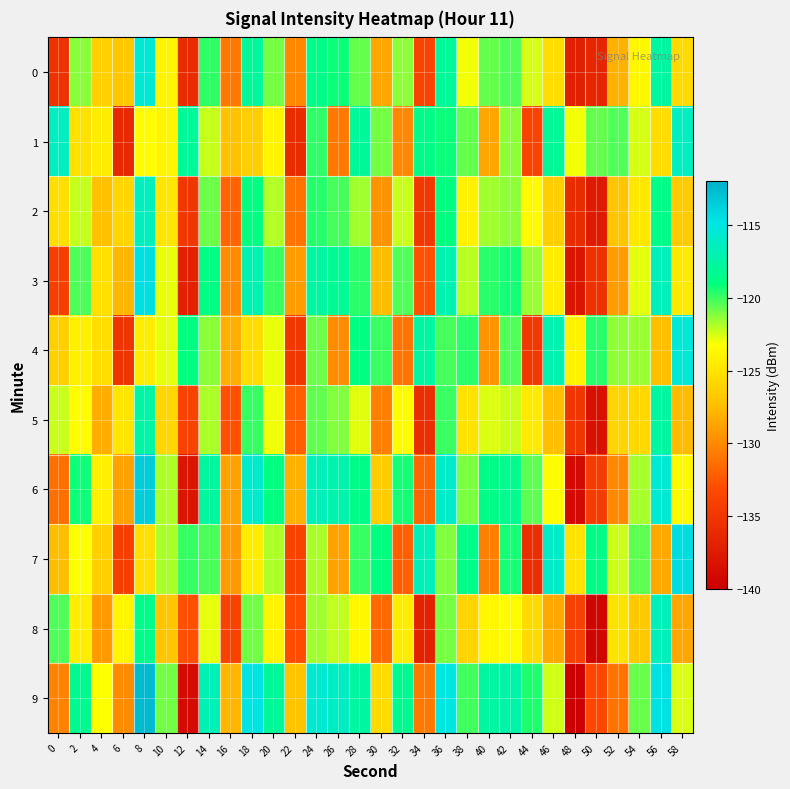

Reading left to right, list all the values displayed in this chart.

0: 0=-135.3	2=-121.3	4=-126.2	6=-126.8	8=-115.5	10=-123.9	12=-135.9	14=-119.8	16=-130.8	18=-117.9	20=-120.9	22=-130.1	24=-118.6	26=-119.2	28=-120.7	30=-128.5	32=-121.3	34=-133.8	36=-118.0	38=-123.0	40=-120.7	42=-120.4	44=-122.5	46=-125.4	48=-137.0	50=-136.5	52=-128.0	54=-123.7	56=-117.6	58=-125.6
1: 0=-116.4	2=-125.2	4=-124.4	6=-136.2	8=-123.3	10=-123.8	12=-117.9	14=-122.2	16=-127.2	18=-126.4	20=-123.9	22=-135.9	24=-119.8	26=-130.8	28=-117.9	30=-120.9	32=-130.1	34=-118.6	36=-119.2	38=-120.7	40=-128.5	42=-121.3	44=-133.8	46=-118.0	48=-123.0	50=-120.7	52=-120.4	54=-122.5	56=-125.4	58=-116.4
2: 0=-125.3	2=-122.3	4=-127.2	6=-125.8	8=-116.5	10=-124.9	12=-134.9	14=-120.8	16=-131.8	18=-118.9	20=-121.9	22=-131.1	24=-119.6	26=-120.2	28=-121.7	30=-129.5	32=-122.3	34=-134.8	36=-119.0	38=-124.0	40=-121.7	42=-121.4	44=-123.5	46=-126.4	48=-136.0	50=-137.5	52=-127.0	54=-124.7	56=-118.6	58=-126.6
3: 0=-134.3	2=-120.3	4=-125.2	6=-127.8	8=-114.5	10=-122.9	12=-136.9	14=-118.8	16=-129.8	18=-116.9	20=-119.9	22=-129.1	24=-117.6	26=-118.2	28=-119.7	30=-127.5	32=-120.3	34=-132.8	36=-117.0	38=-122.0	40=-119.7	42=-119.4	44=-121.5	46=-124.4	48=-138.0	50=-135.5	52=-129.0	54=-122.7	56=-116.6	58=-124.6
4: 0=-126.4	2=-124.2	4=-125.4	6=-135.2	8=-124.3	10=-122.8	12=-118.9	14=-121.2	16=-128.2	18=-125.4	20=-122.9	22=-134.9	24=-120.8	26=-129.8	28=-118.9	30=-119.9	32=-131.1	34=-117.6	36=-120.2	38=-119.7	40=-129.5	42=-120.3	44=-134.8	46=-117.0	48=-124.0	50=-119.7	52=-121.4	54=-121.5	56=-127.4	58=-115.4
5: 0=-122.3	2=-123.3	4=-128.2	6=-124.8	8=-117.5	10=-125.9	12=-133.9	14=-121.8	16=-132.8	18=-119.9	20=-122.9	22=-132.1	24=-120.6	26=-121.2	28=-122.7	30=-130.5	32=-123.3	34=-135.8	36=-120.0	38=-125.0	40=-122.7	42=-122.4	44=-124.5	46=-127.4	48=-135.0	50=-138.5	52=-126.0	54=-125.7	56=-117.6	58=-127.6
6: 0=-131.3	2=-119.3	4=-124.2	6=-128.8	8=-113.5	10=-121.9	12=-137.9	14=-117.8	16=-128.8	18=-115.9	20=-118.9	22=-128.1	24=-116.6	26=-117.2	28=-118.7	30=-126.5	32=-119.3	34=-131.8	36=-116.0	38=-121.0	40=-118.7	42=-118.4	44=-120.5	46=-123.4	48=-139.0	50=-134.5	52=-130.0	54=-121.7	56=-115.6	58=-123.6
7: 0=-127.4	2=-123.2	4=-126.4	6=-134.2	8=-125.3	10=-121.8	12=-119.9	14=-120.2	16=-129.2	18=-124.4	20=-121.9	22=-133.9	24=-121.8	26=-128.8	28=-119.9	30=-118.9	32=-132.1	34=-116.6	36=-121.2	38=-118.7	40=-130.5	42=-119.3	44=-135.8	46=-116.0	48=-125.0	50=-118.7	52=-122.4	54=-120.5	56=-128.4	58=-114.4
8: 0=-120.3	2=-124.3	4=-129.2	6=-123.8	8=-118.5	10=-126.9	12=-132.9	14=-122.8	16=-133.8	18=-120.9	20=-123.9	22=-133.1	24=-121.6	26=-122.2	28=-123.7	30=-131.5	32=-124.3	34=-136.8	36=-121.0	38=-126.0	40=-123.7	42=-123.4	44=-125.5	46=-128.4	48=-134.0	50=-139.5	52=-125.0	54=-126.7	56=-116.6	58=-128.6
9: 0=-130.3	2=-118.3	4=-123.2	6=-129.8	8=-112.5	10=-120.9	12=-138.9	14=-116.8	16=-127.8	18=-114.9	20=-117.9	22=-127.1	24=-115.6	26=-116.2	28=-117.7	30=-125.5	32=-118.3	34=-130.8	36=-115.0	38=-120.0	40=-117.7	42=-117.4	44=-119.5	46=-122.4	48=-140.0	50=-133.5	52=-131.0	54=-120.7	56=-114.6	58=-122.6